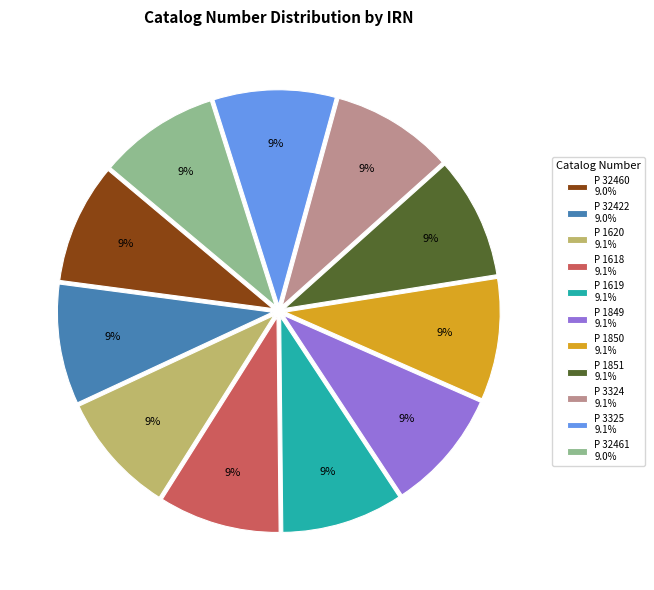

To the nearest percent, what is the average slice percentage?

9%